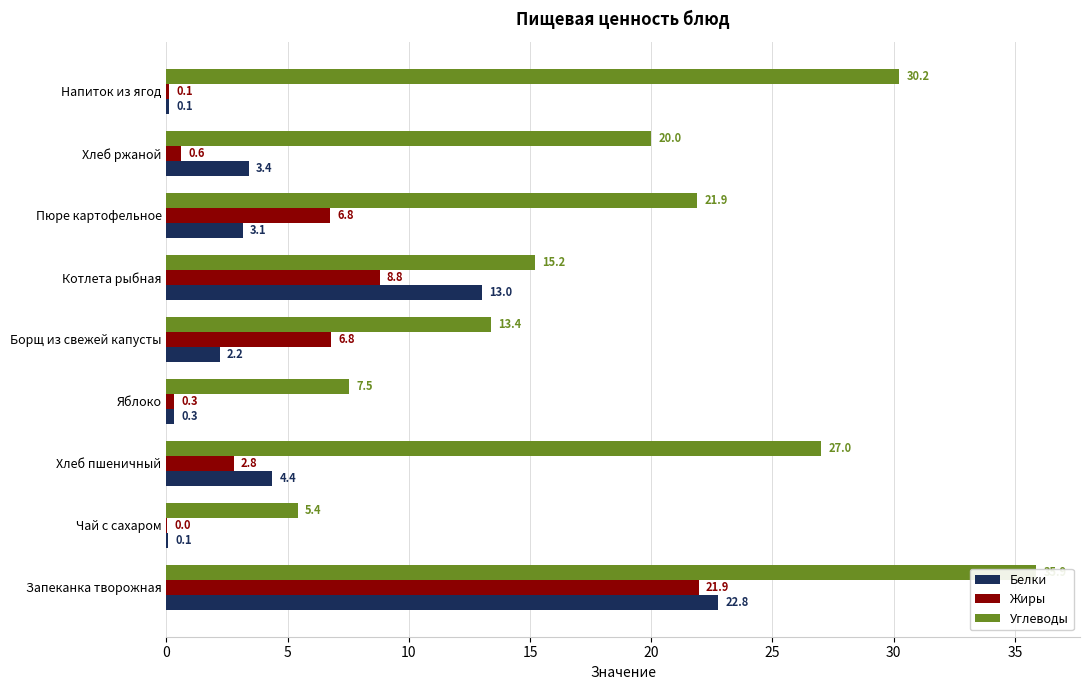

How many data points does each series have?

9